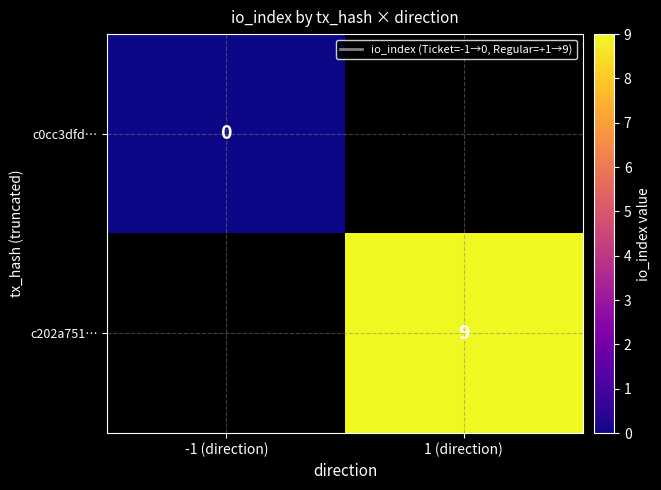

Is the value of c202a751… at 1 (direction) greater than the value of c0cc3dfd… at -1 (direction)?

Yes